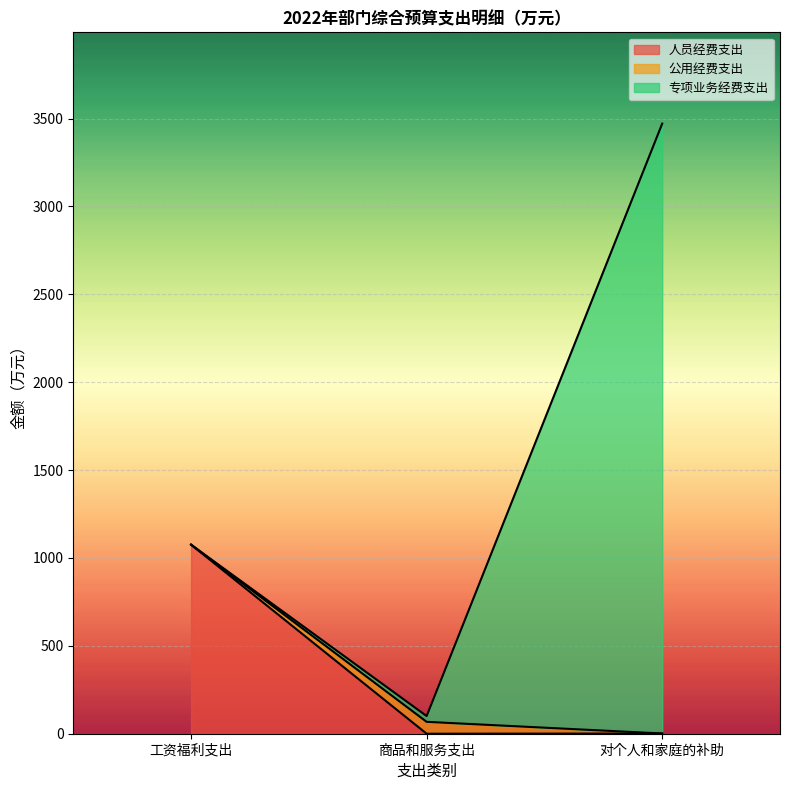

What are all the series names shown in the legend?

人员经费支出, 公用经费支出, 专项业务经费支出